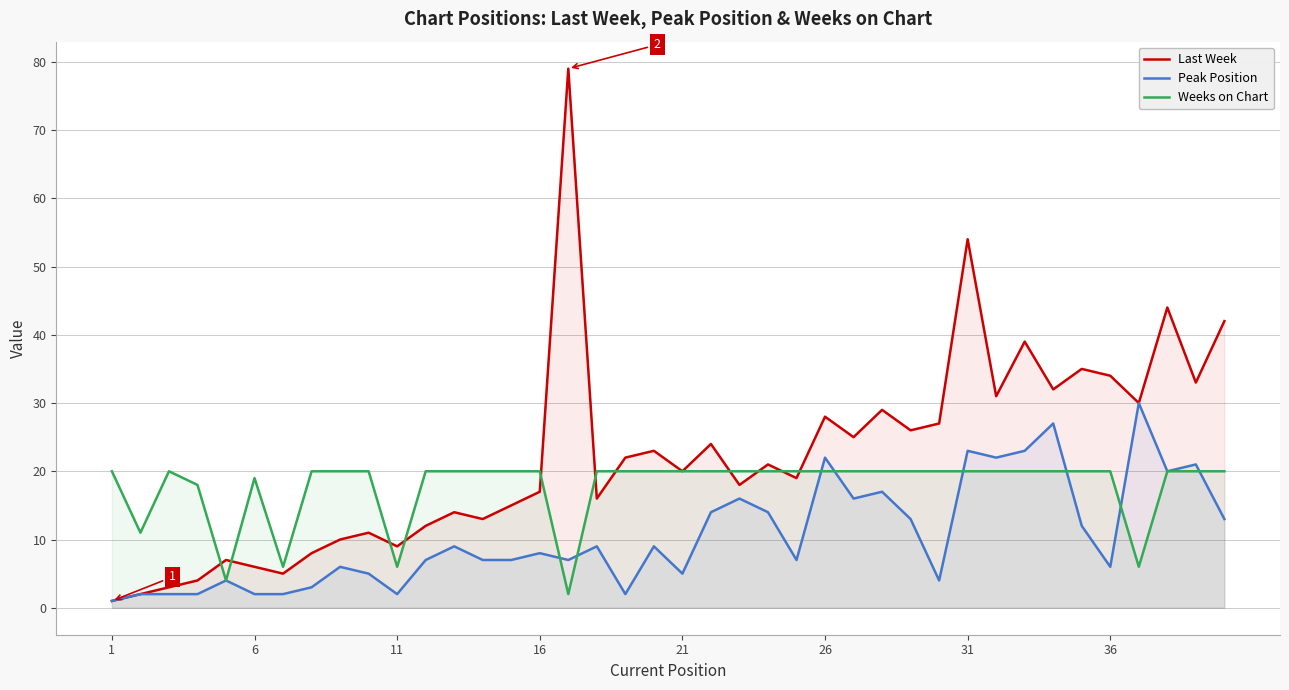

Which category has the lowest value in the Last Week series?

1